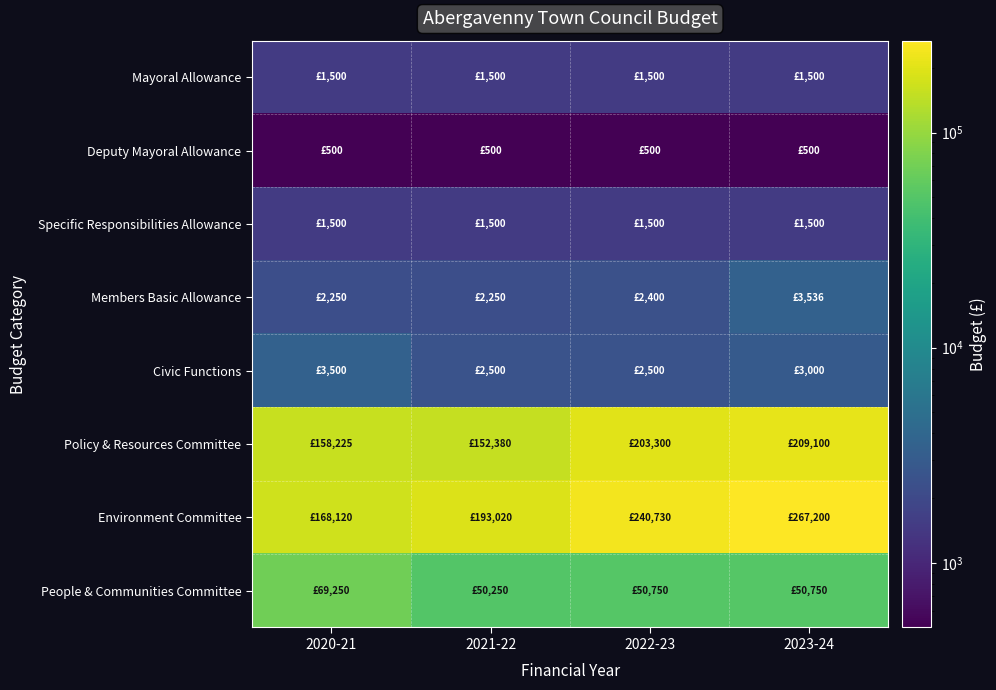

Which series has the largest total across all categories?

Environment Committee